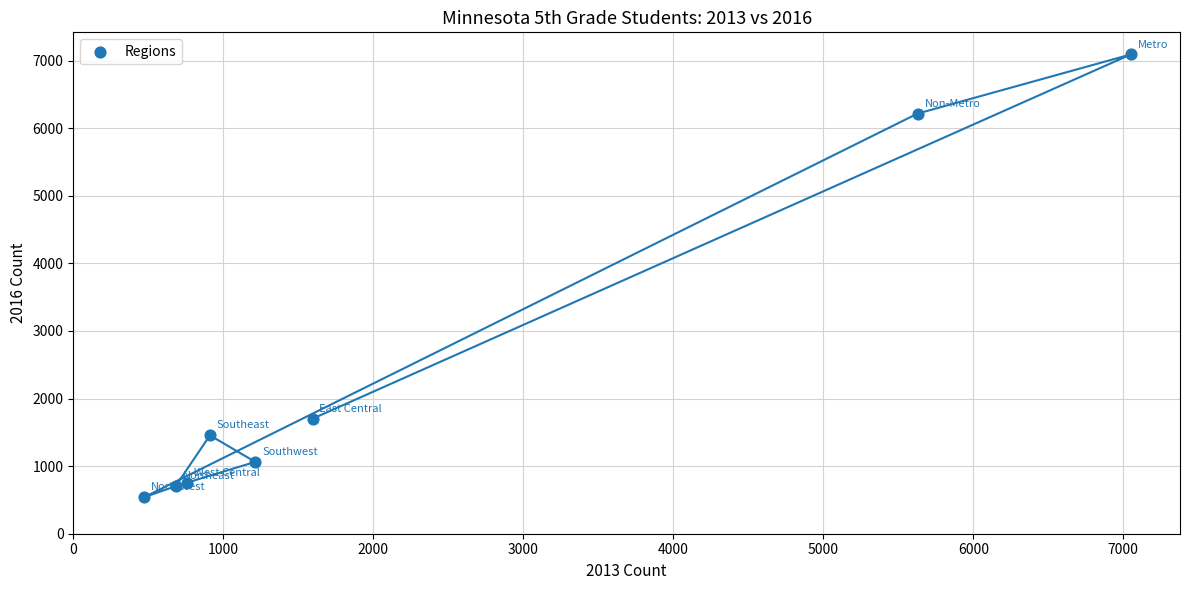

What is the average X value?

2288